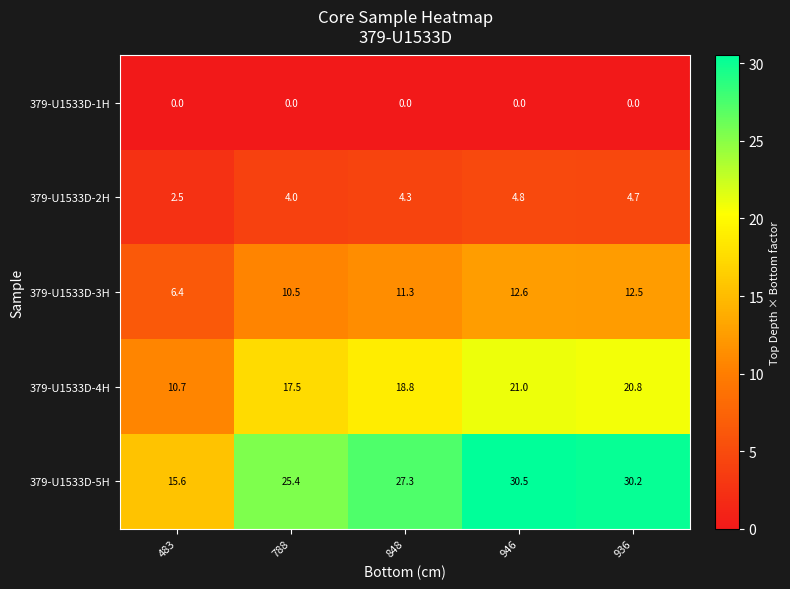

Reading left to right, transcribe all the data shown in this chart.

379-U1533D-1H: 0.0	0.0	0.0	0.0	0.0
379-U1533D-2H: 2.5	4.0	4.3	4.8	4.7
379-U1533D-3H: 6.4	10.5	11.3	12.6	12.5
379-U1533D-4H: 10.7	17.5	18.8	21.0	20.8
379-U1533D-5H: 15.6	25.4	27.3	30.5	30.2